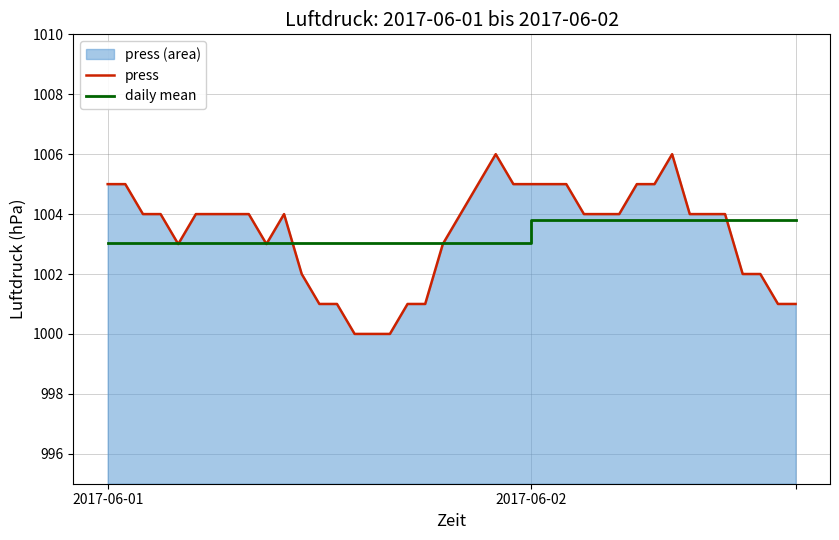

Which series has the largest range (max minus min)?

press